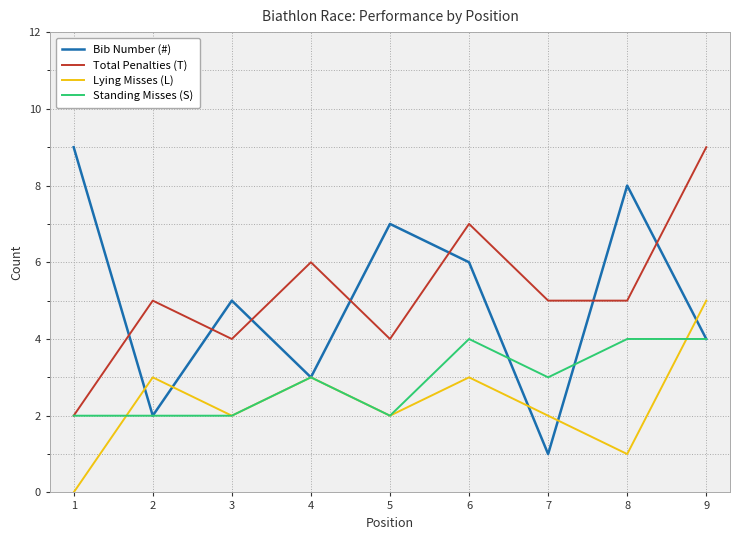

What is the total value across all series at 5?

15